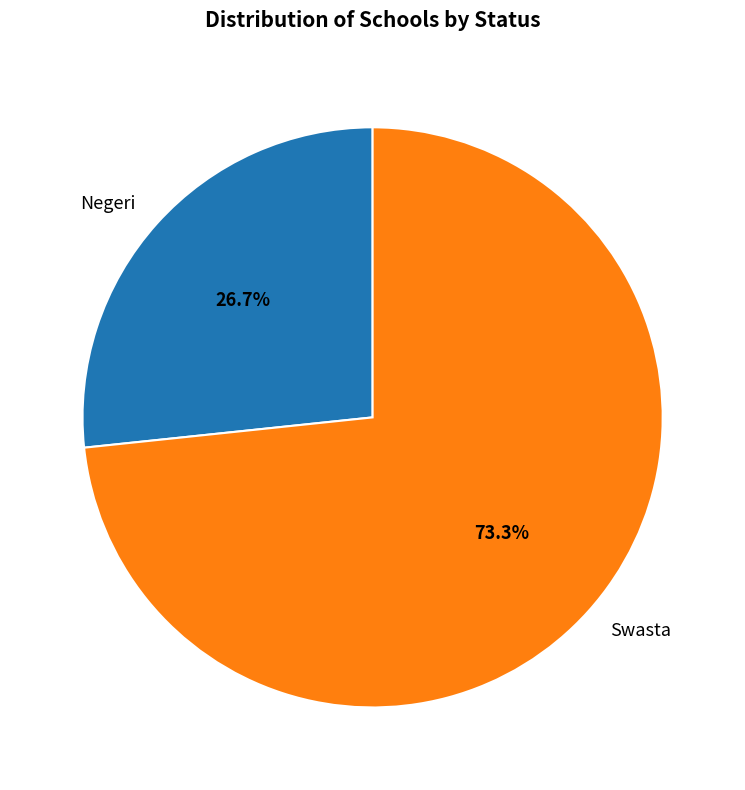

Do Swasta and Negeri together represent more than half of the pie?

Yes